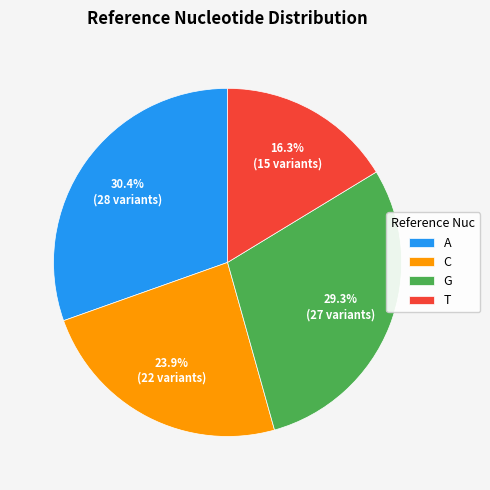

Count the number of slices in the pie.

4